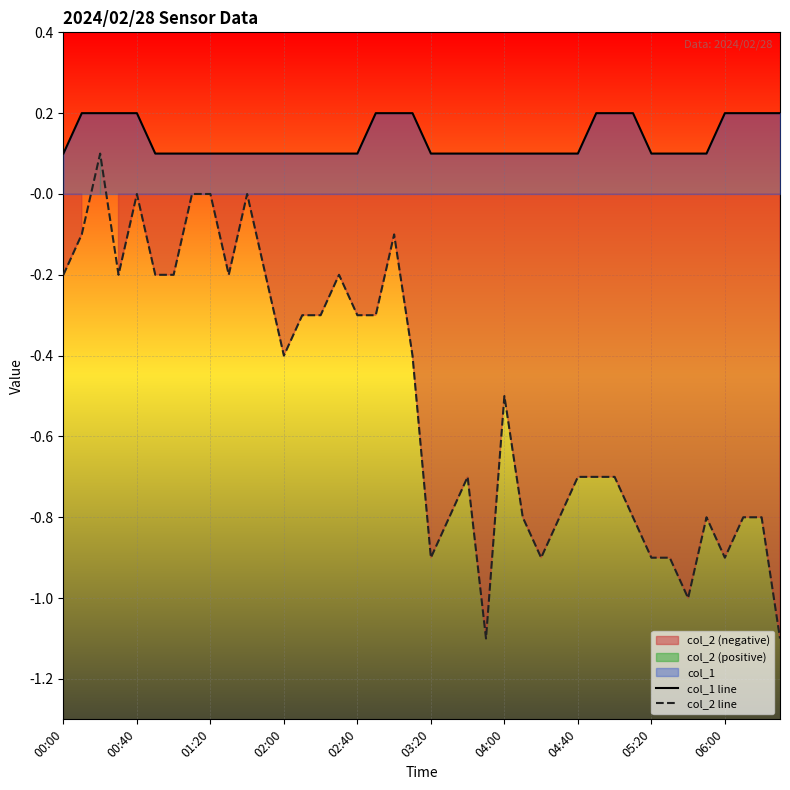

True or false: col_1 line and col_2 line cross at least once.

False